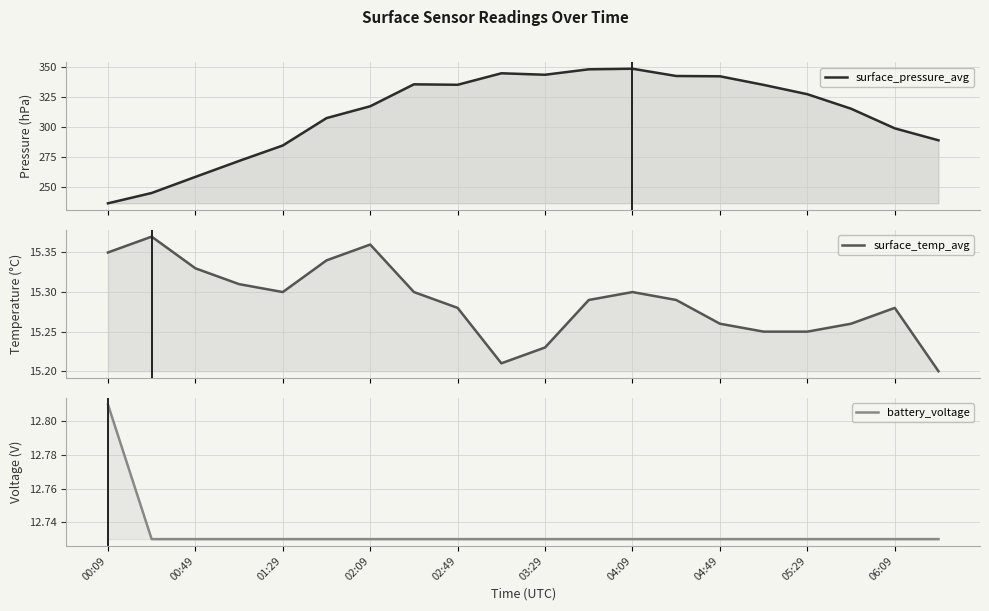

What is the value of the surface_pressure_avg point at the 17th from the left?

327.4